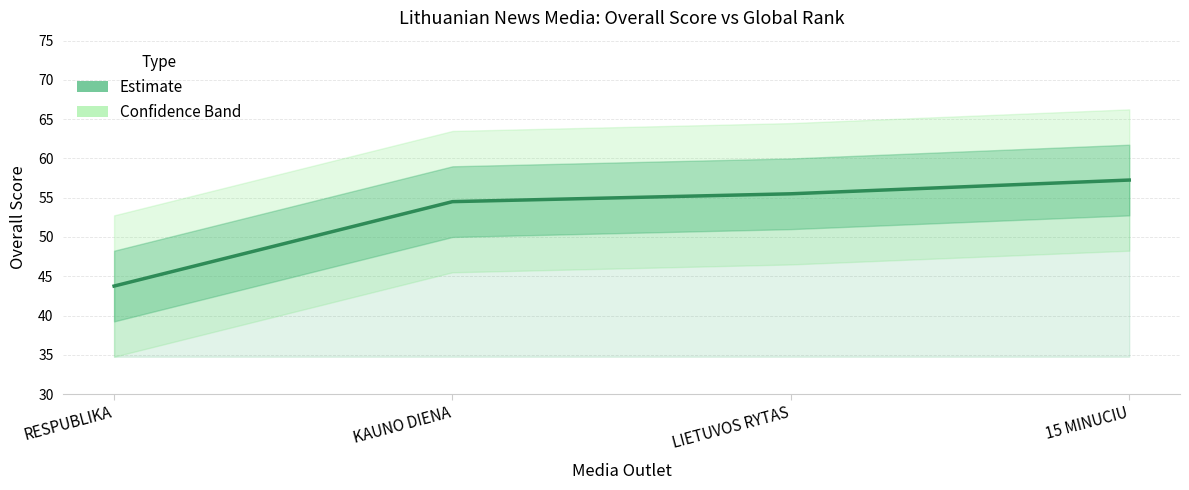

Which label corresponds to the smallest value in the chart?

RESPUBLIKA